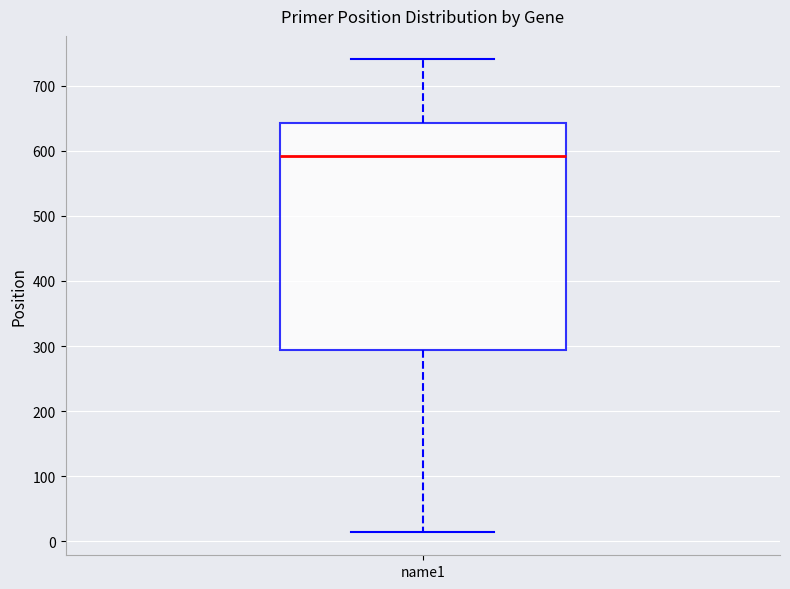

Where does the lower whisker of the box for name1 end on the y-axis? The values are not printed on the chart, so give them approximately, as read against the axis.

20